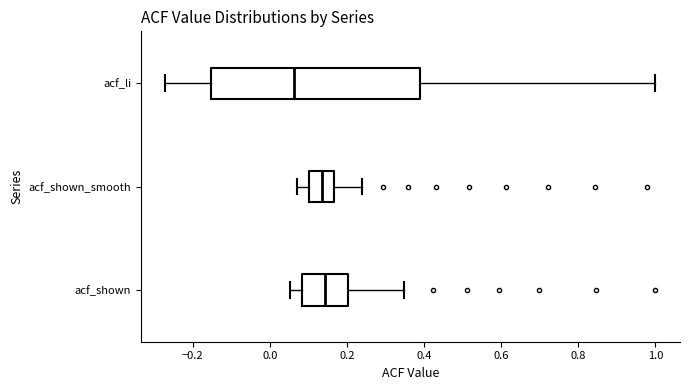

Where does the left whisker of the box for acf_shown_smooth end on the x-axis? The values are not printed on the chart, so give them approximately, as read against the axis.

0.06